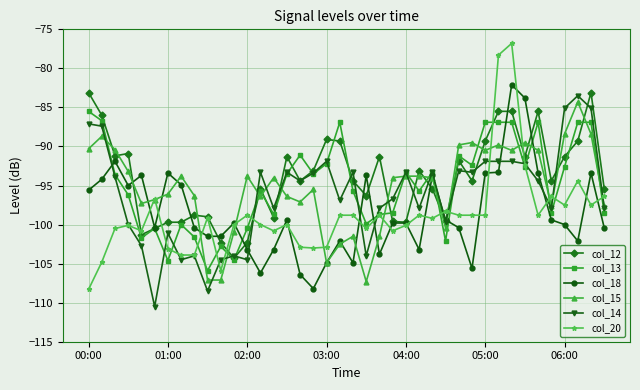

How many categories are shown in the chart?

40